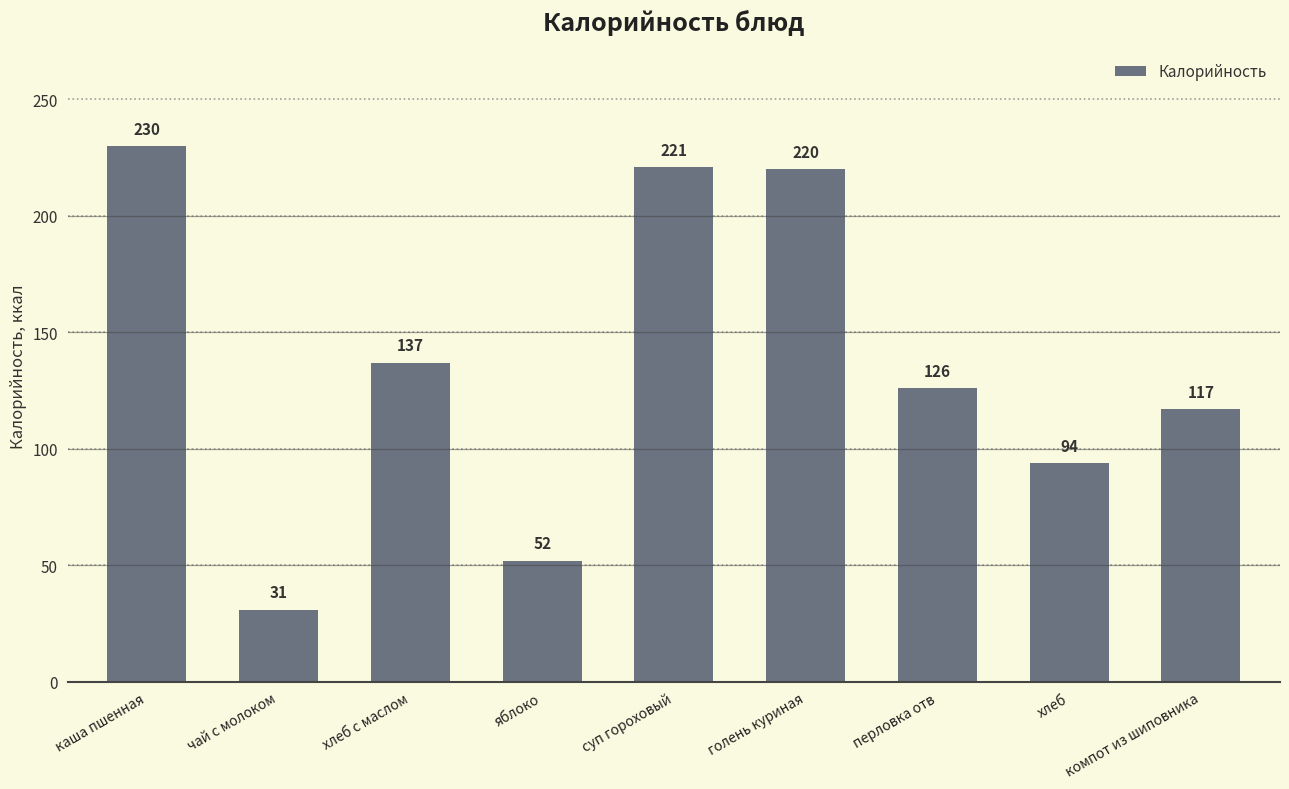

What is the value of the 8th bar from the left?

94